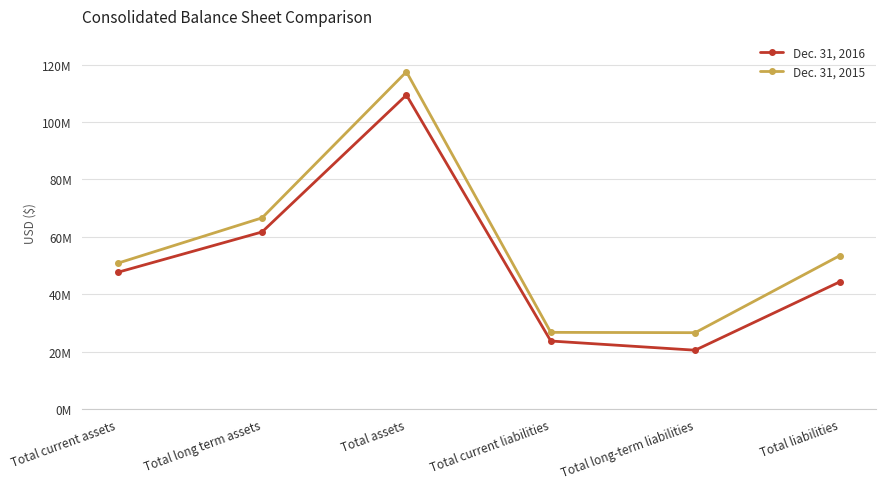

True or false: Dec. 31, 2015 has more than 2 points higher than both neighbors.

False